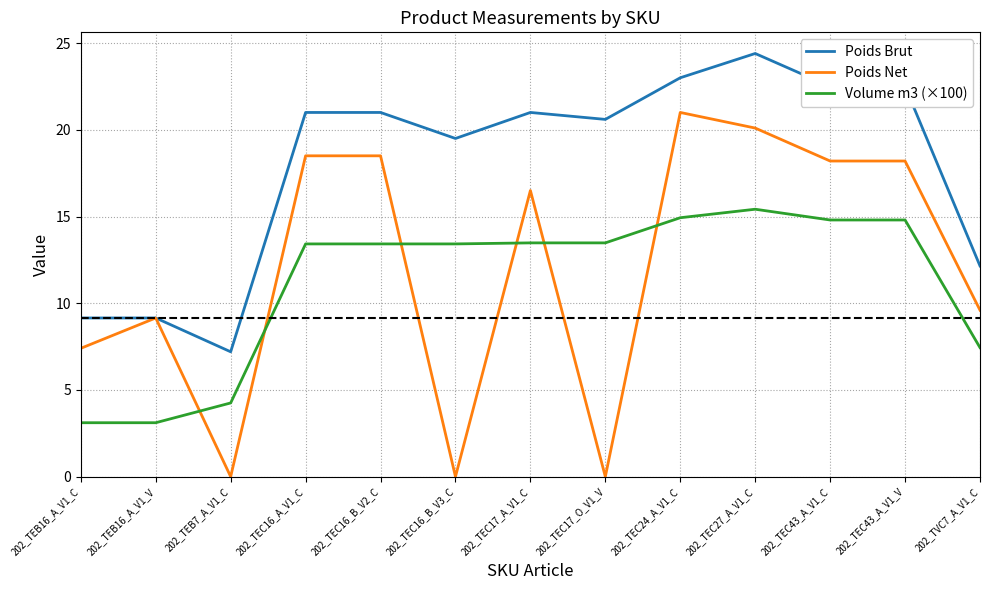

At which label does Poids Brut reach its peak?

202_TEC27_A_V1_C